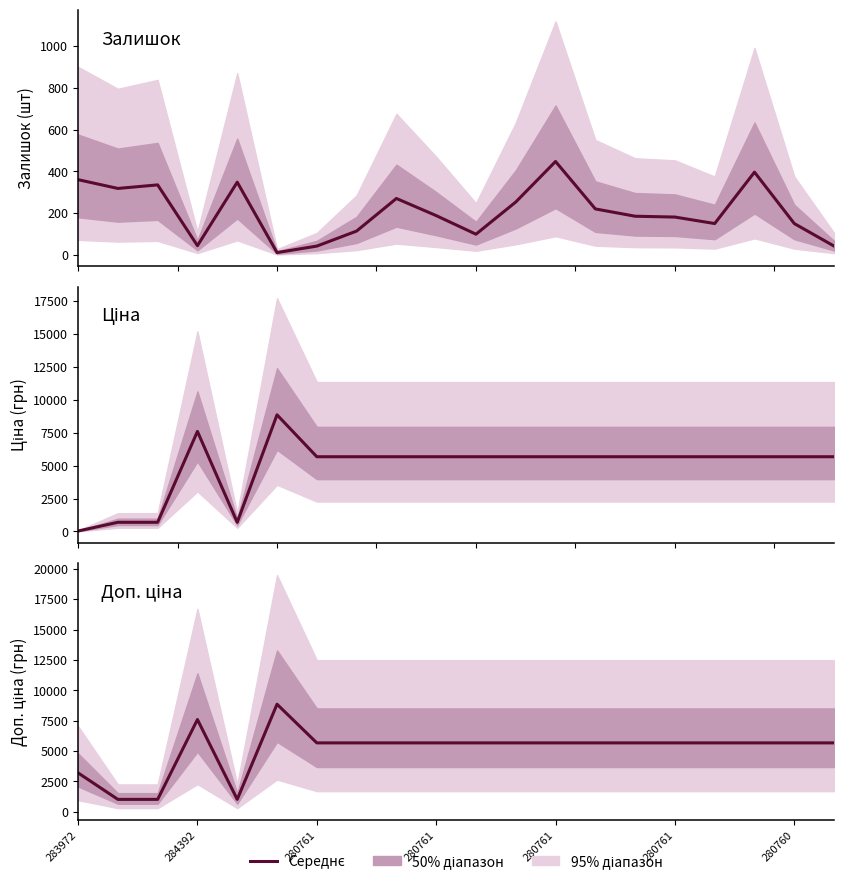

At which label does Залишок reach its peak?

280761